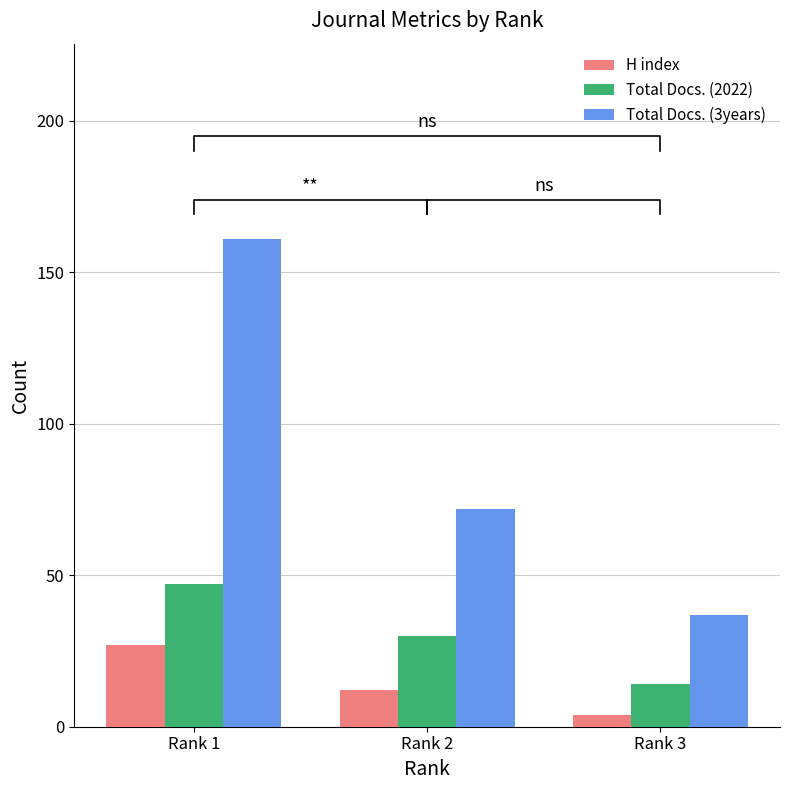

Is the value of Total Docs. (3years) at Rank 2 greater than the value of H index at Rank 1?

Yes